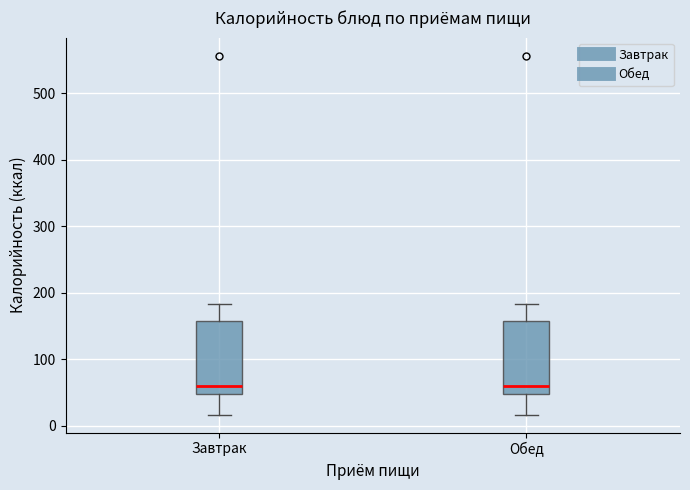

Reading left to right, read every box against the y-axis: the position of its median line, the range the box covers, and the ends of its whiskers. The values are not printed on the chart, so give them approximately, as read against the axis.

Завтрак: median 60, box 50 to 160, whiskers 20 to 180
Обед: median 60, box 50 to 160, whiskers 20 to 180